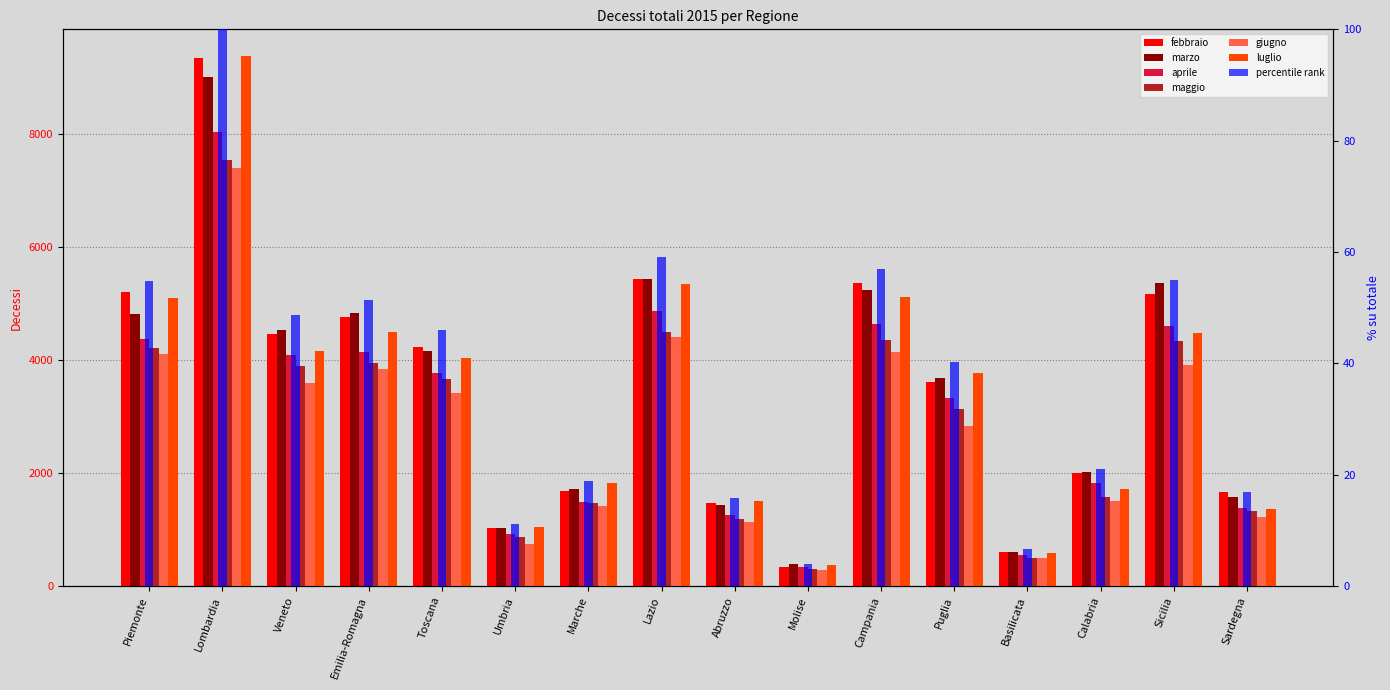

Rank the series at Piemonte from lowest to highest value.

giugno, maggio, aprile, marzo, luglio, febbraio